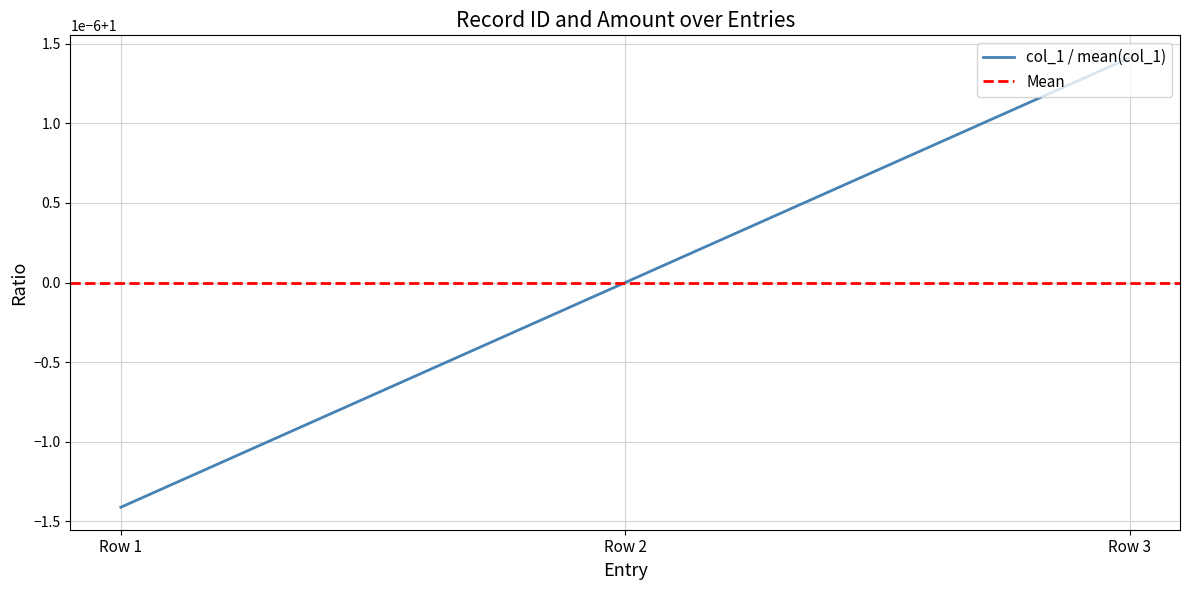

Does the chart display data point markers on the line(s)?

No